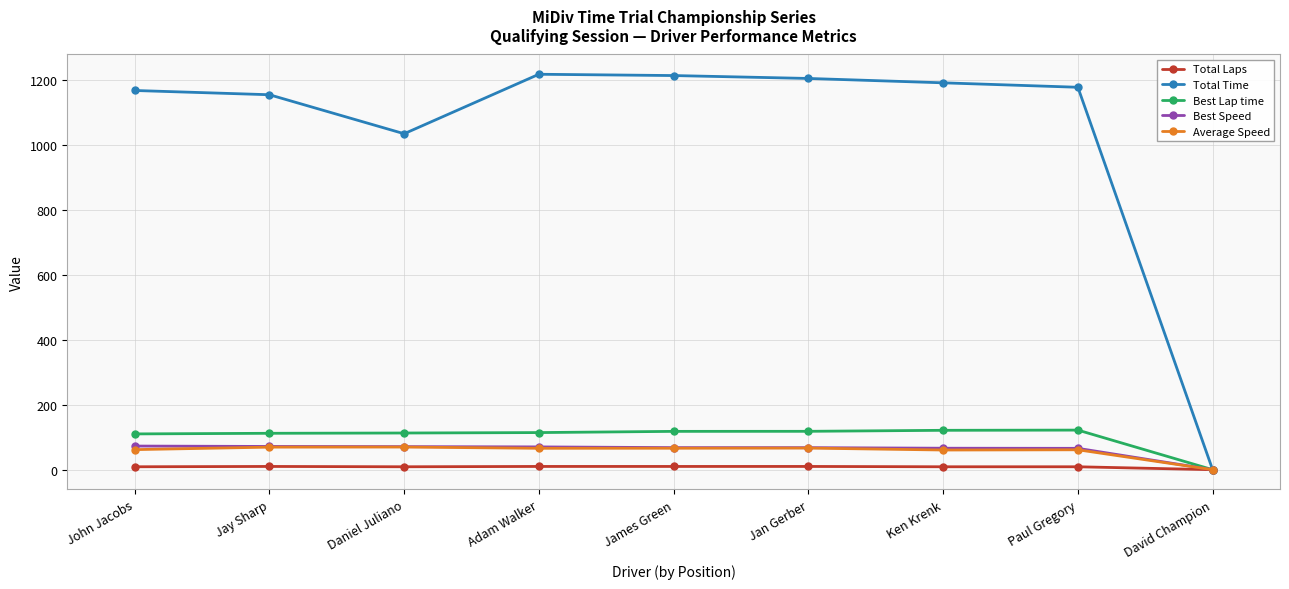

At how many categories does at least one series exceed 816?

8